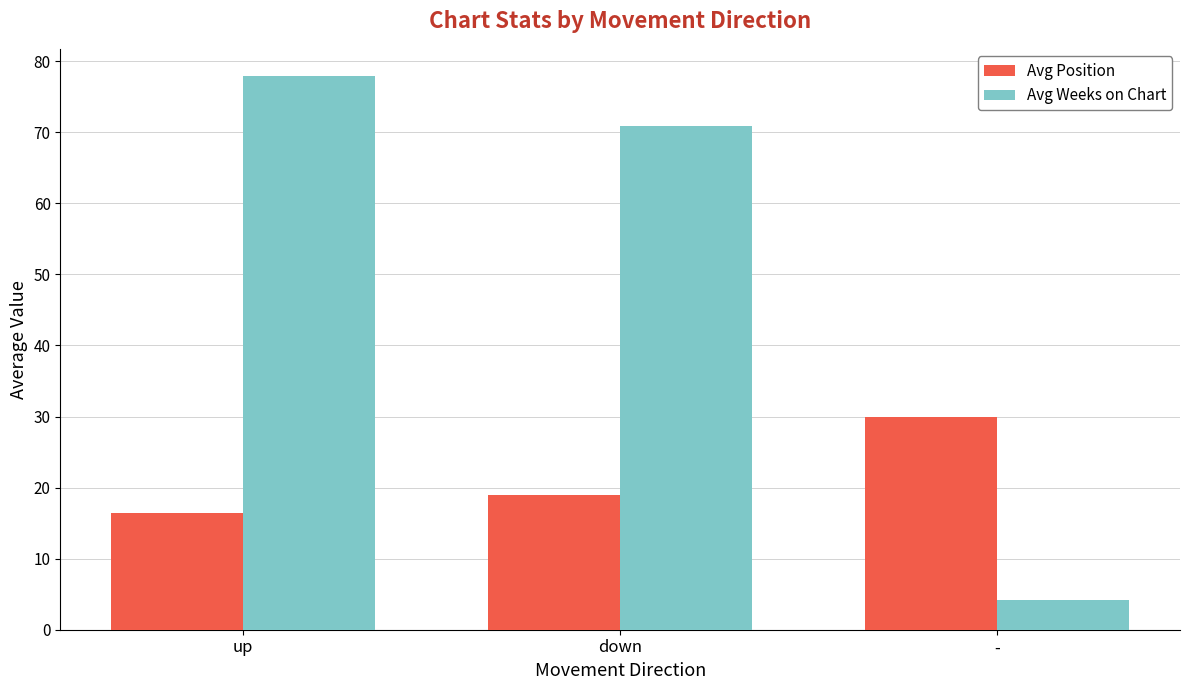

What is the spread (max minus min) of values at up?

61.4